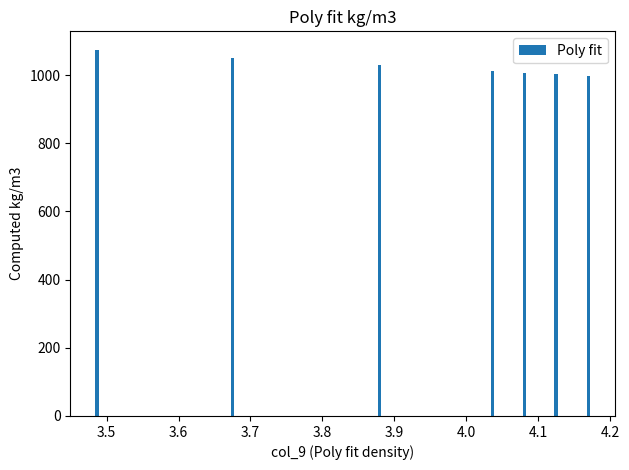

What is the value of the 5th bar from the left?

1007.3